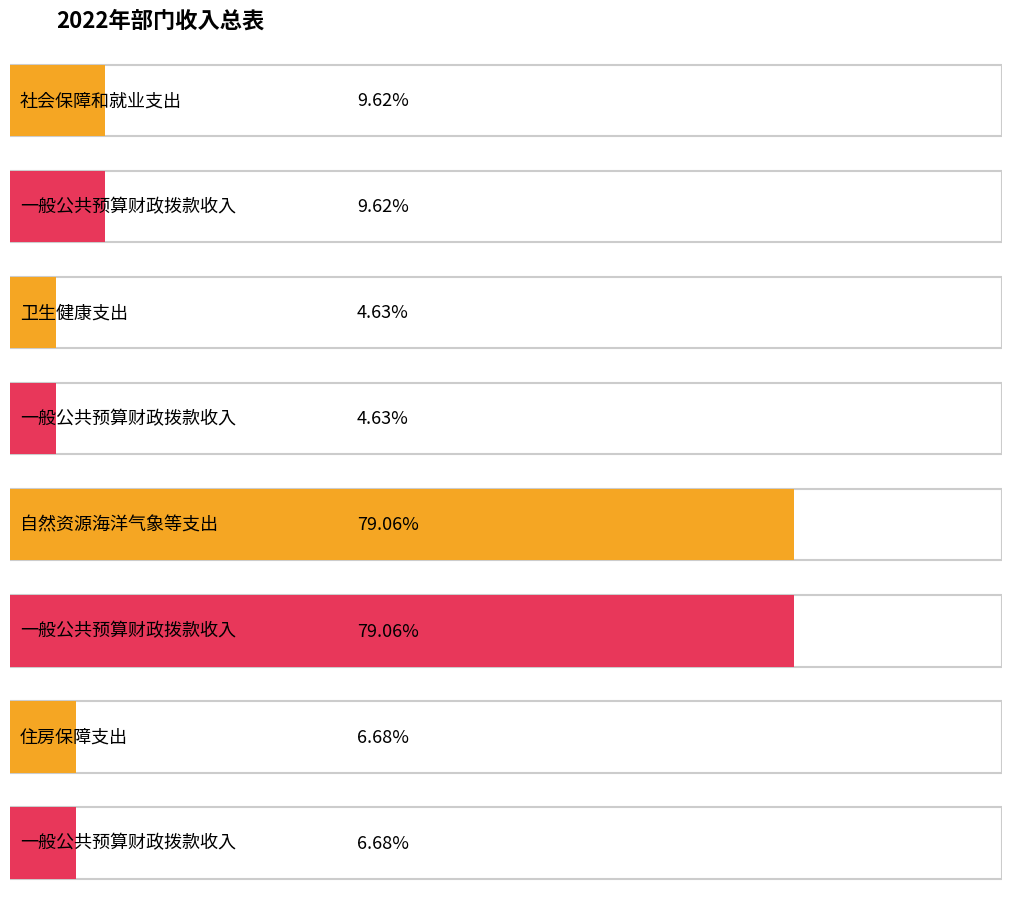

Is it true that 一般公共预算财政拨款收入 equals 12414507 at 自然资源海洋气象等支出?

False